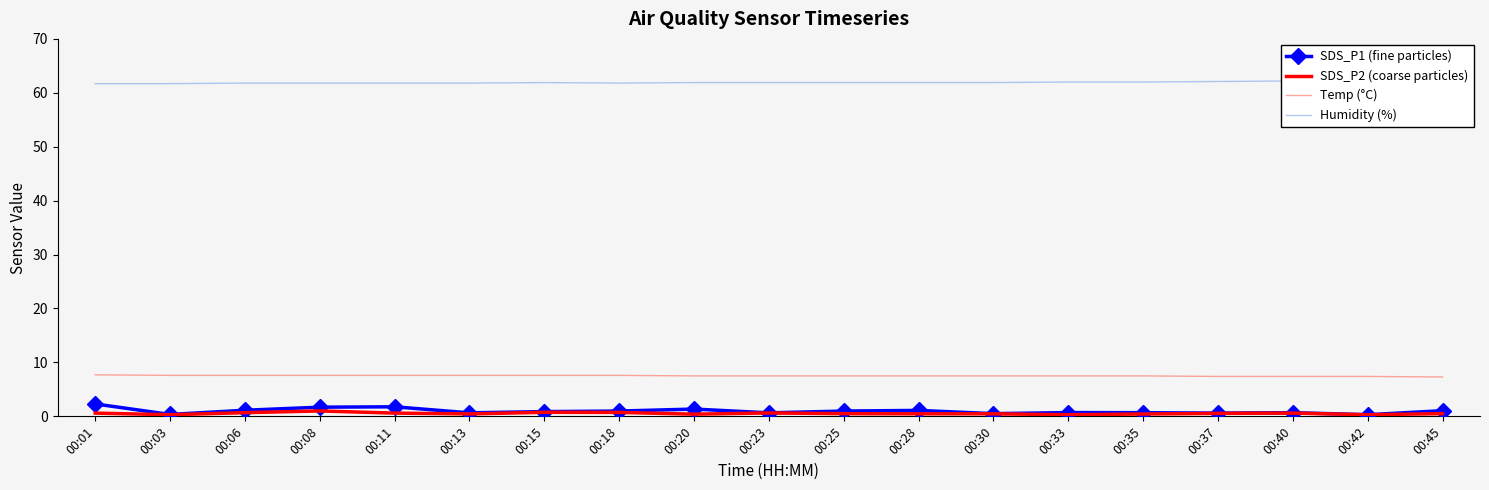

Rank the series by their maximum value, from highest to lowest.

Humidity (%), Temp (°C), SDS_P1 (fine particles), SDS_P2 (coarse particles)